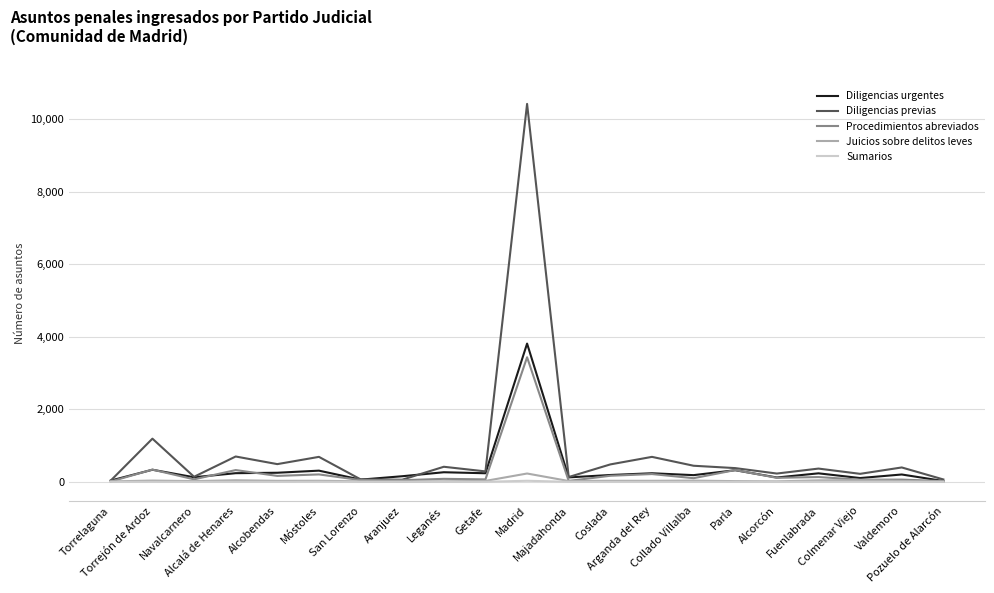

What is the greatest value displayed?

10422